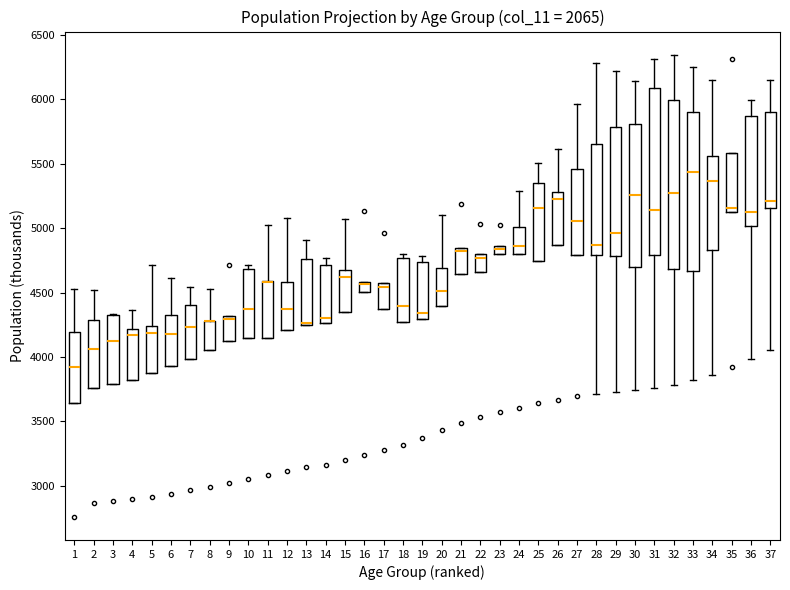

Where is the lower edge of the box at x = 10 on the y-axis? The values are not printed on the chart, so give them approximately, as read against the axis.

4150